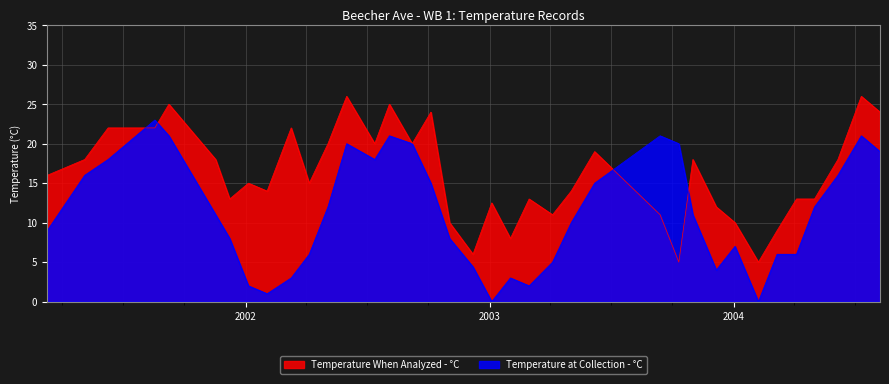

What is the approximate value of Temperature at Collection - °C at 2001-09-08?

21.0